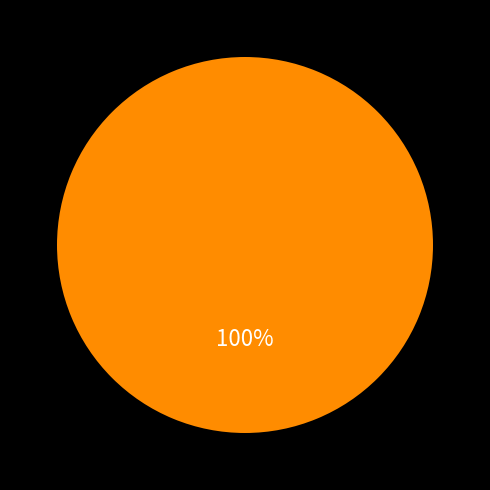

Is there any slice that represents more than half of the pie?

Yes